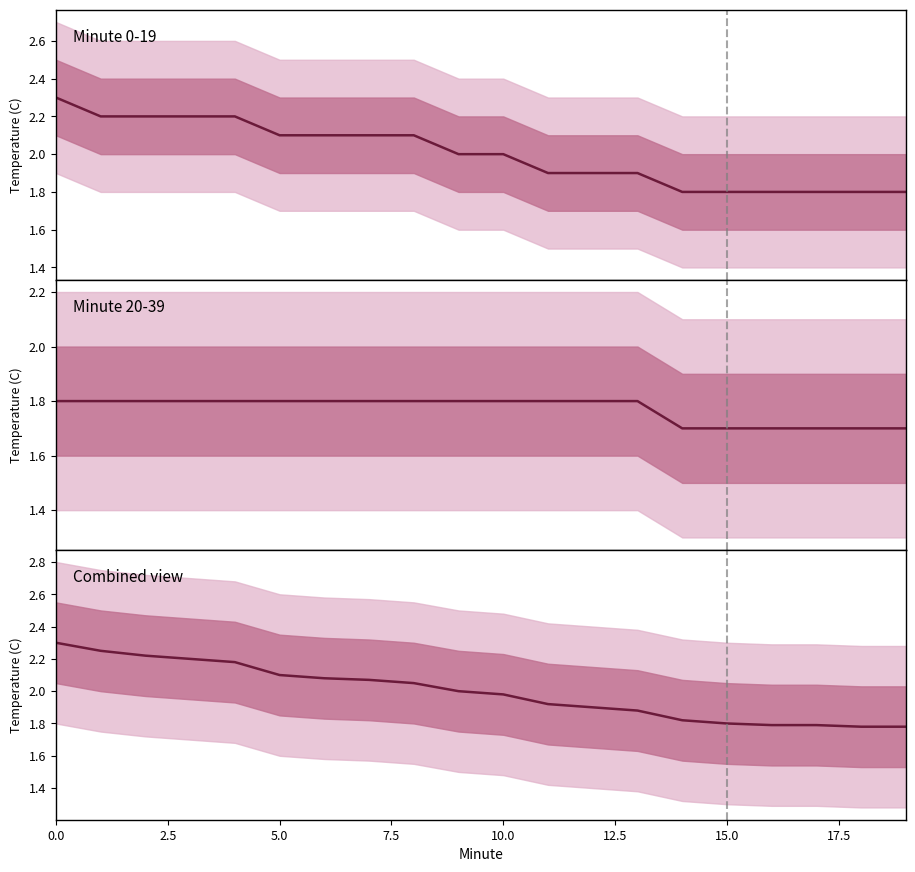

What is the difference between the second highest and second lowest values in the Hour 0 (00:00-00:19) series?

0.4